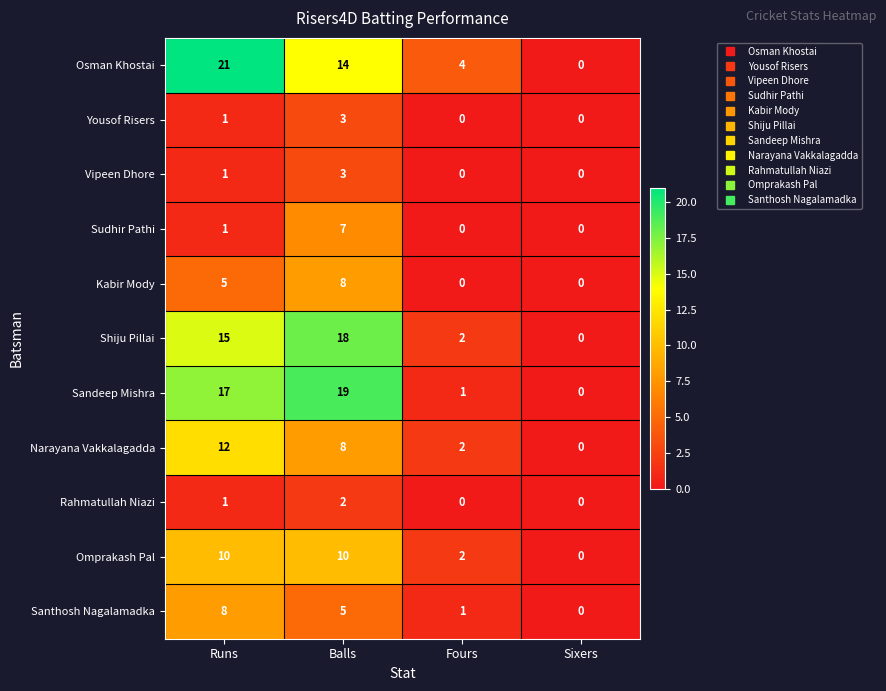

How many values in the Rahmatullah Niazi series are below 1?

2